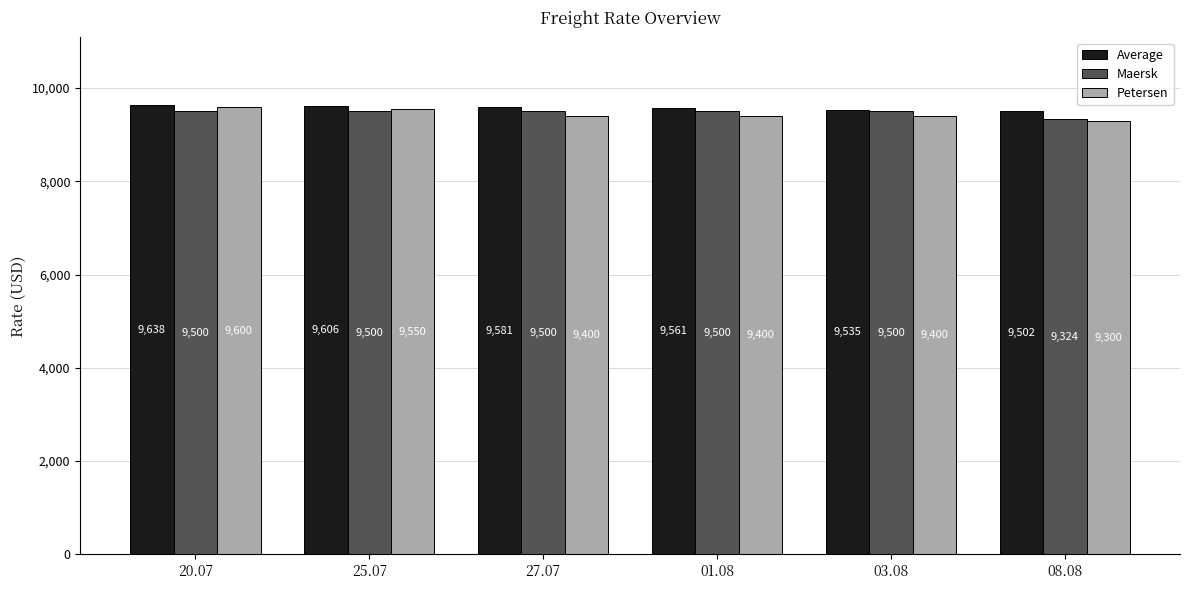

At which category is the sum across all series the highest?

20.07